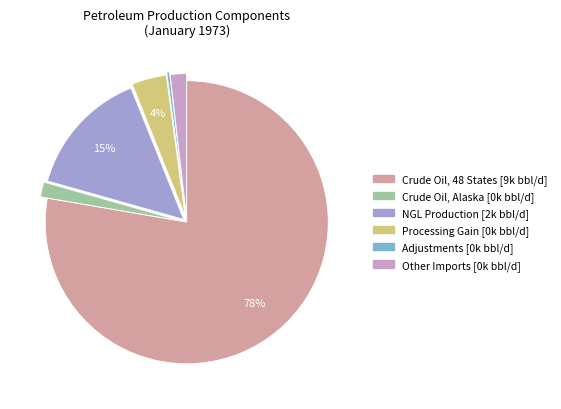

Is there a majority slice in this chart?

Yes